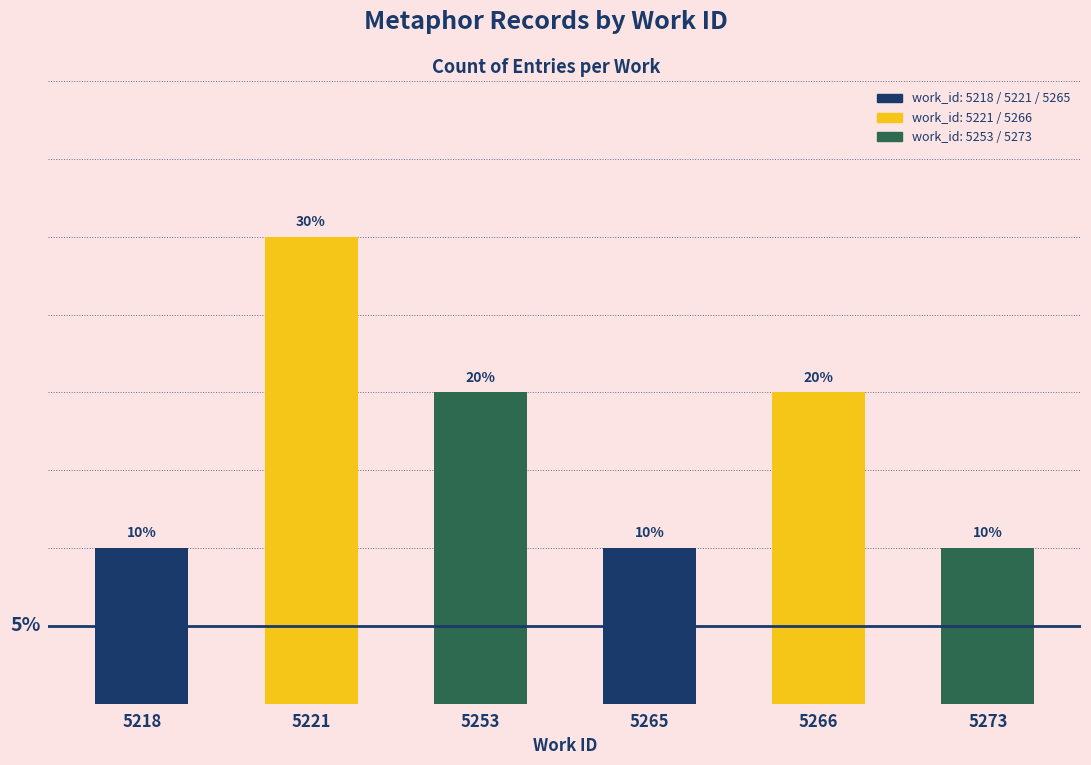

Reading left to right, transcribe all the data shown in this chart.

1	3	2	1	2	1